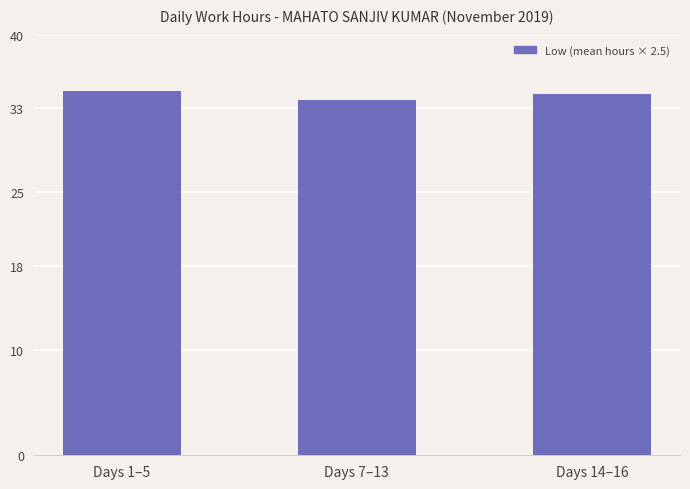

What position from the left is Days 1–5?

1